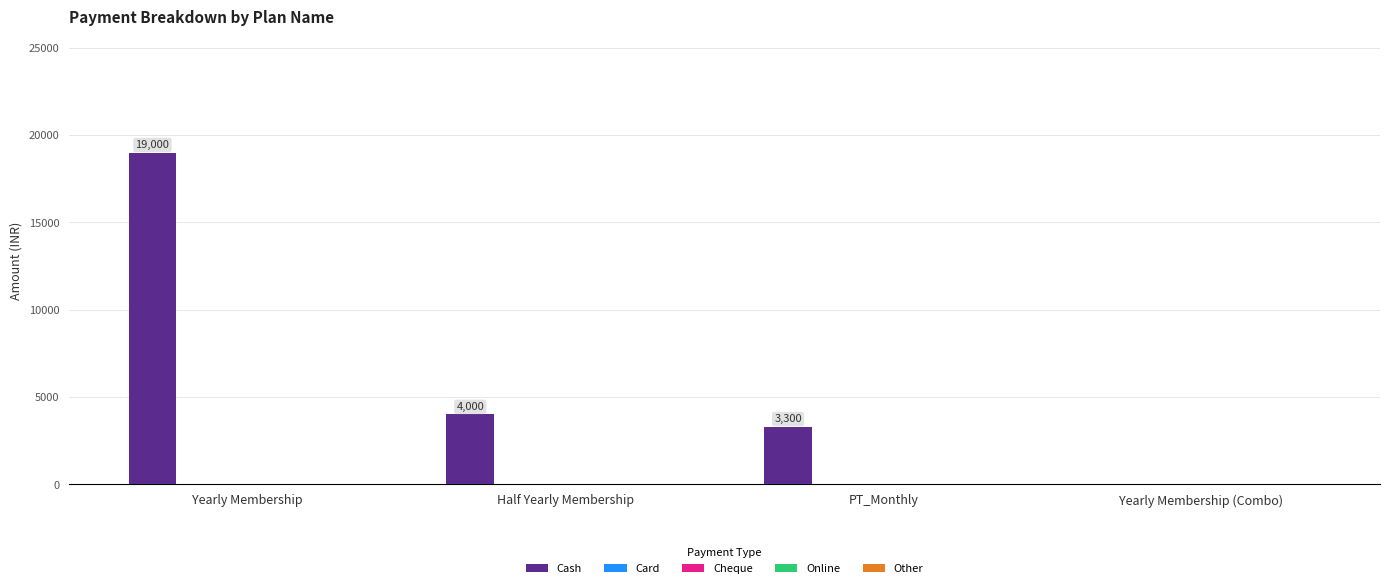

What is the greatest value displayed?

19000